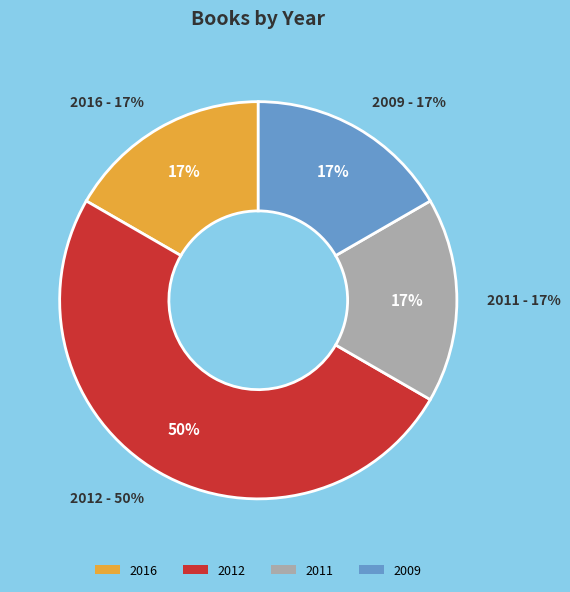

Does any single category account for the majority?

No